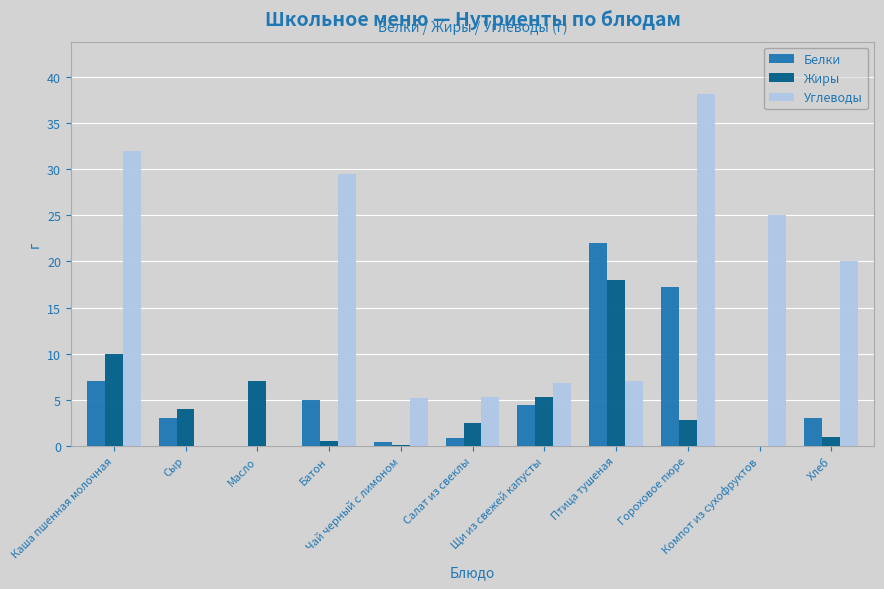

Which series has the largest total across all categories?

Углеводы